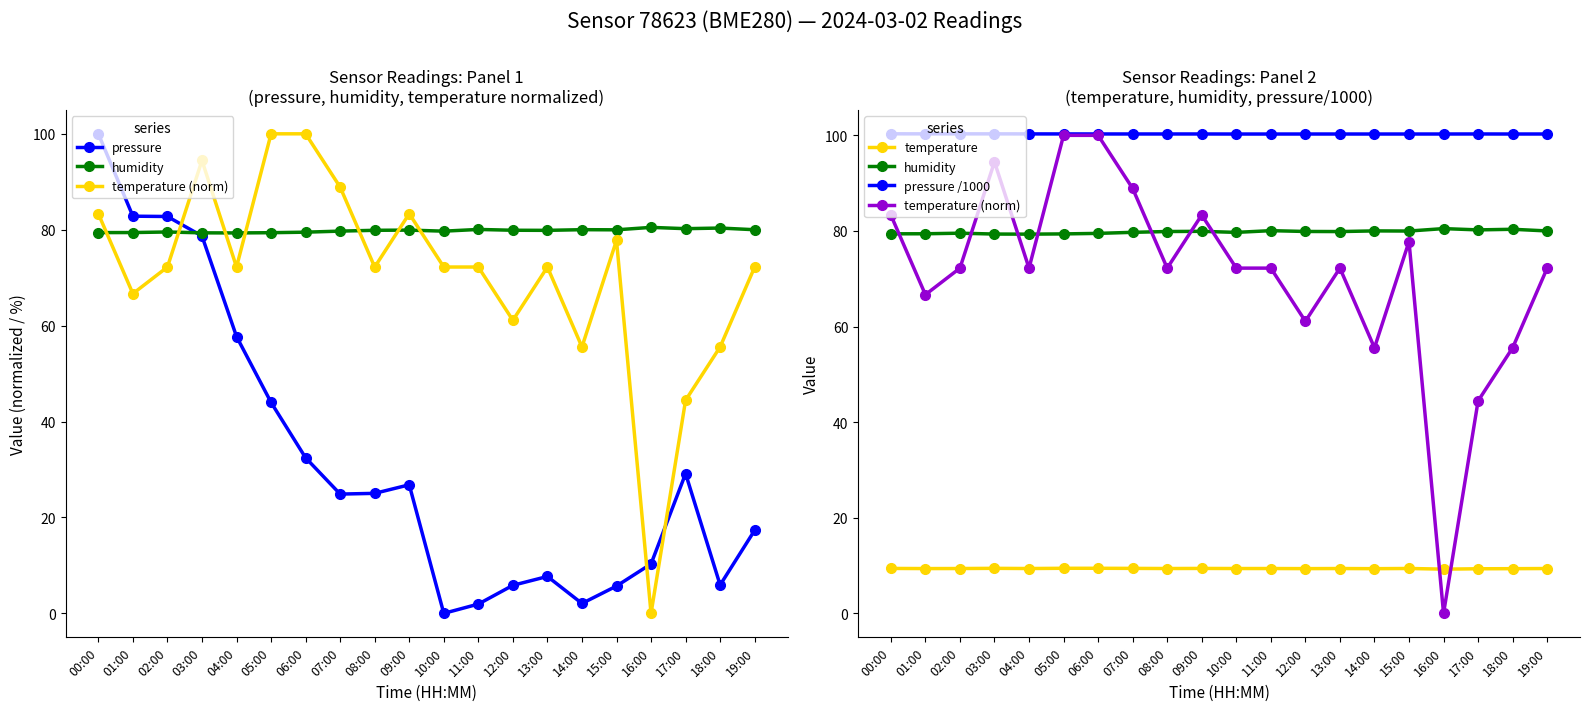

Which series has the largest total across all categories?

pressure /1000